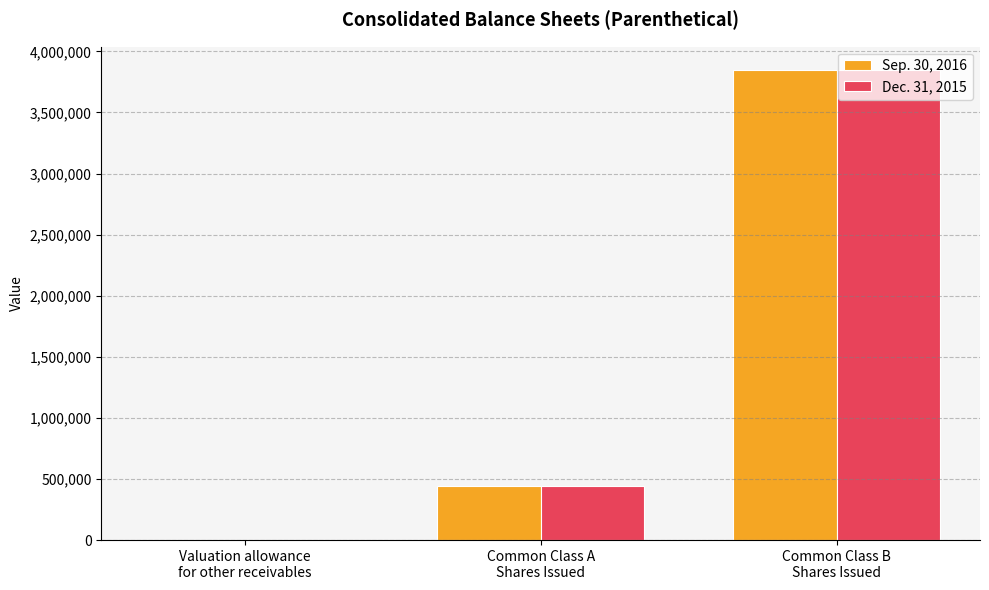

How many groups of bars are there?

3